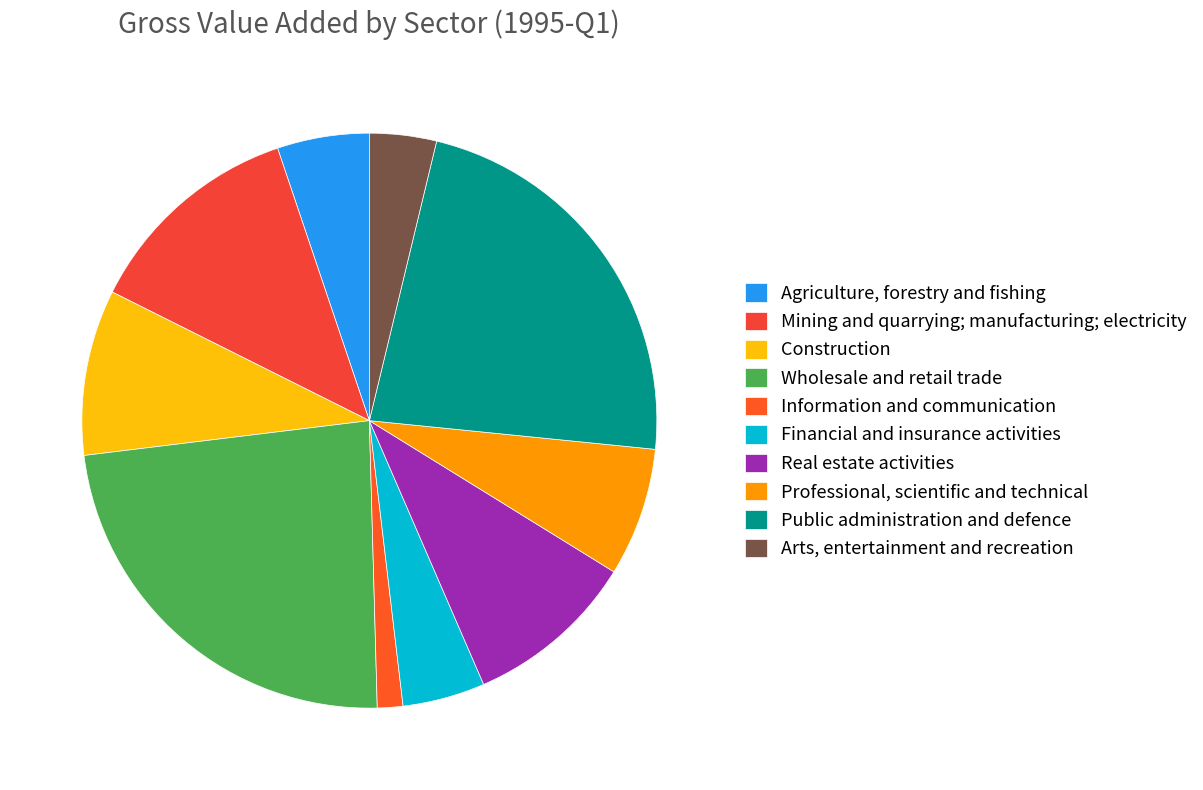

Do Mining and quarrying; manufacturing; electricity and Professional, scientific and technical together represent more than half of the pie?

No